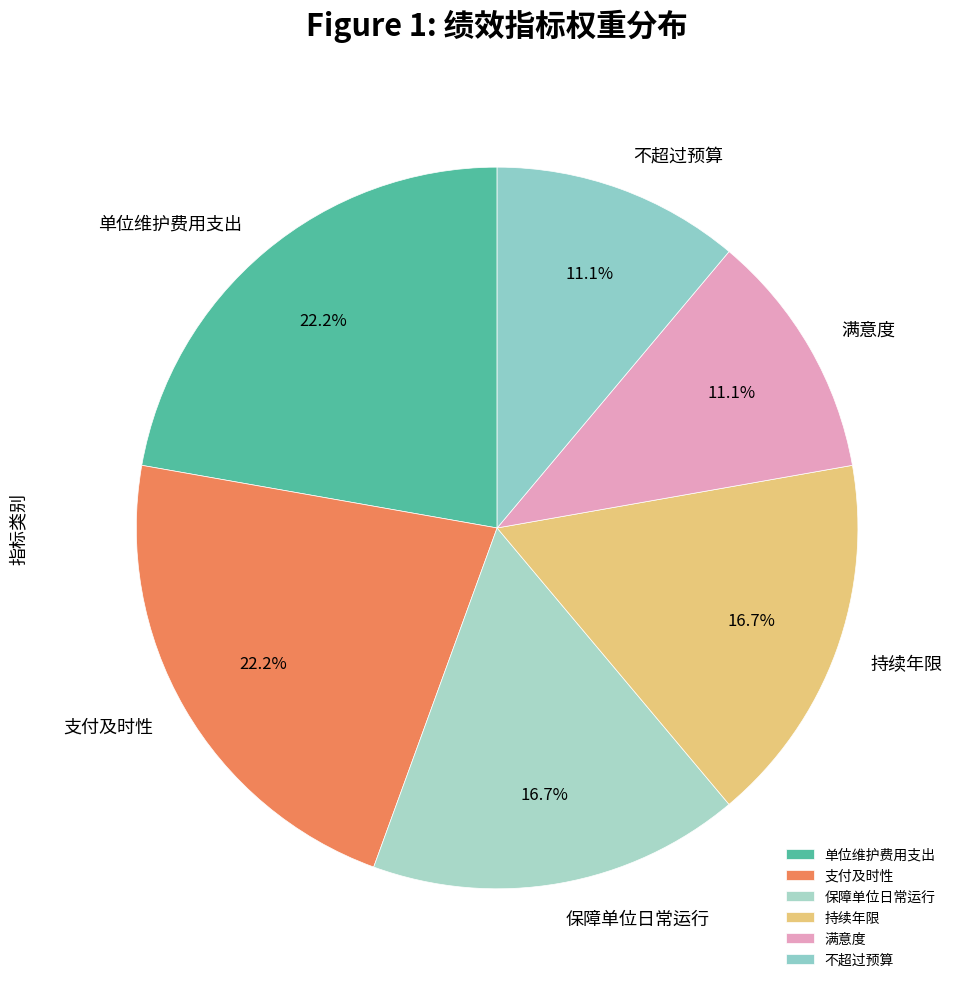

Is there any slice that represents more than half of the pie?

No